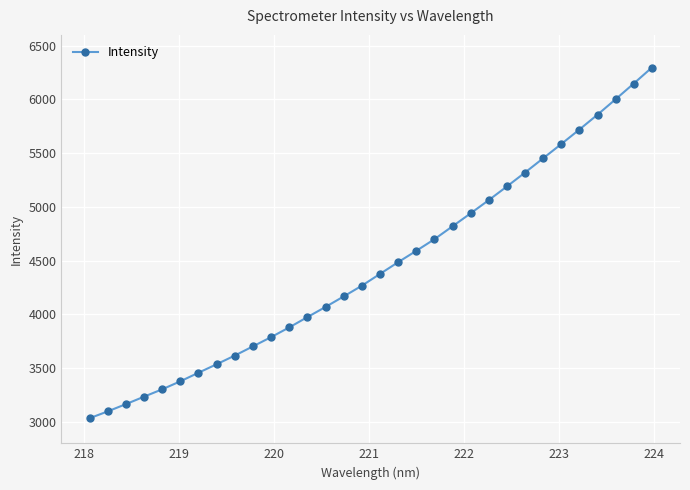

True or false: there are more than 2 points higher than both neighbors.

False